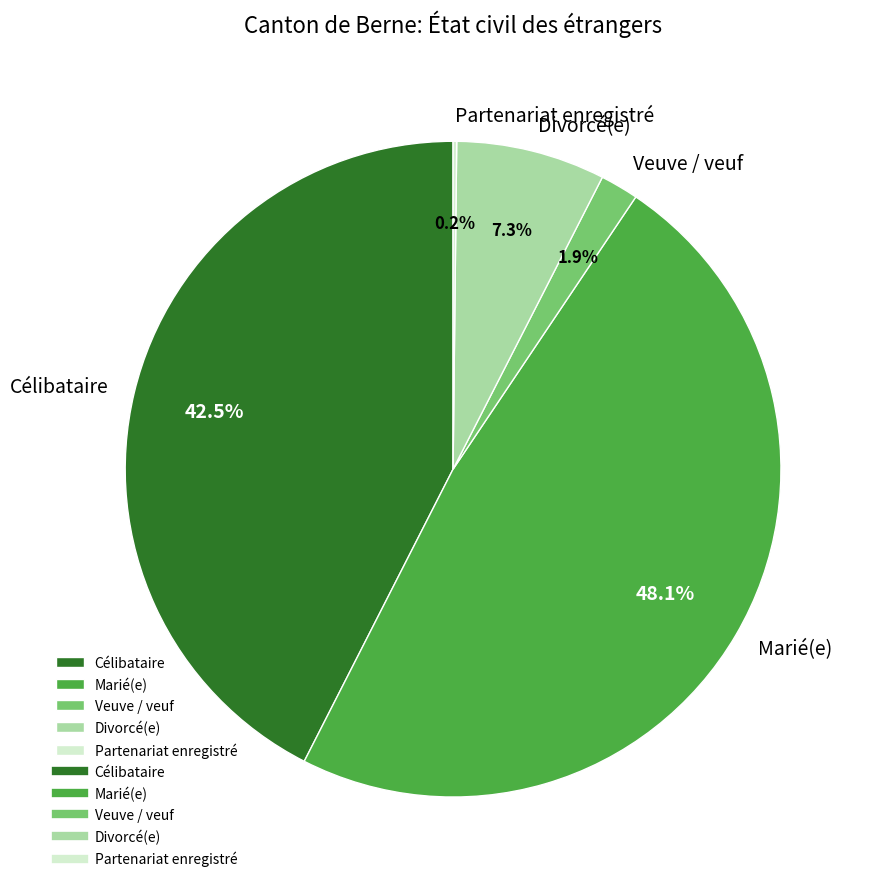

Does Veuve / veuf represent more than half of the total?

No